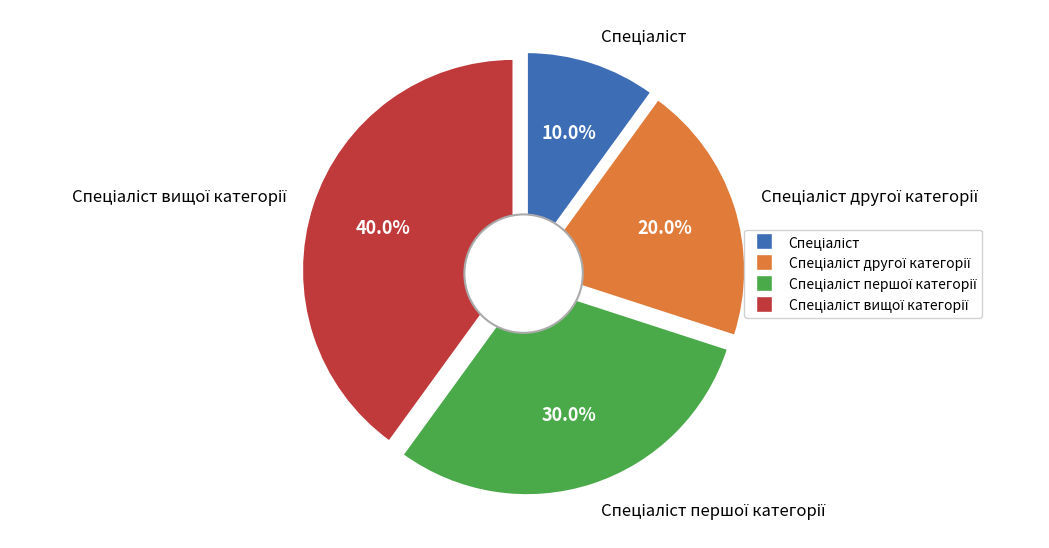

Combined, what portion of the pie is Спеціаліст першої категорії and Спеціаліст вищої категорії?

70.0%